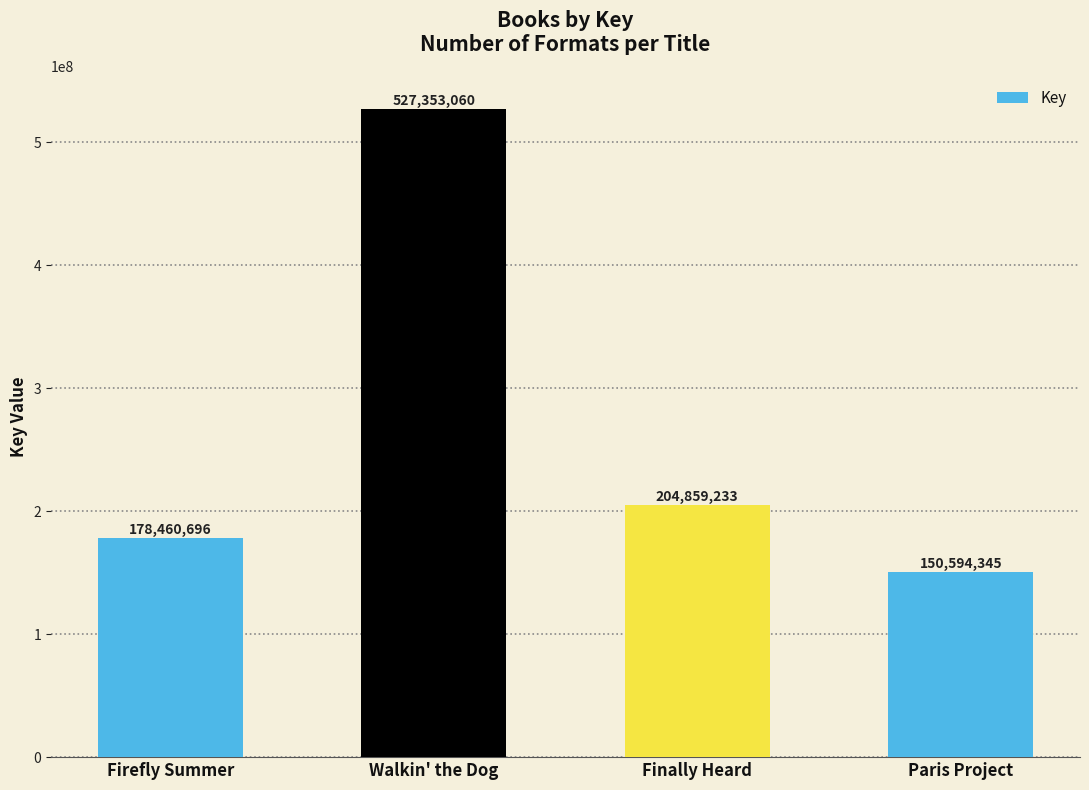

Rank the categories by value from lowest to highest.

Paris Project, Firefly Summer, Finally Heard, Walkin' the Dog